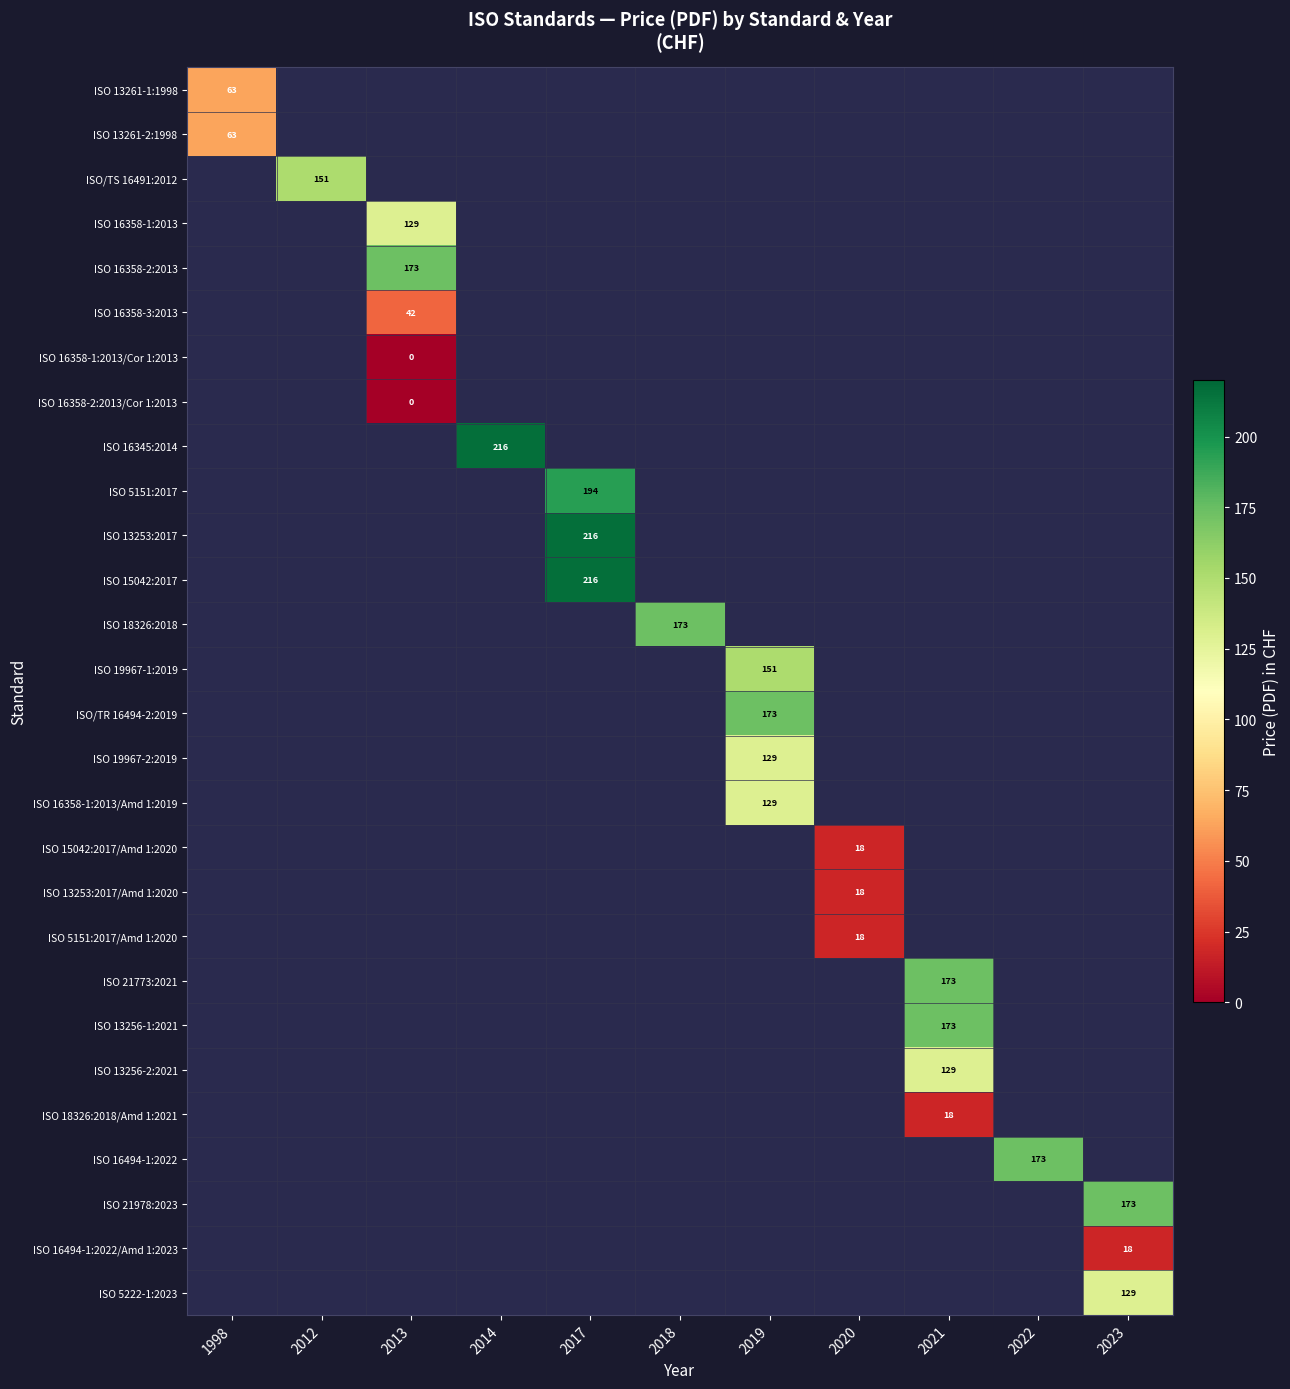

What is the greatest value displayed?

216.0